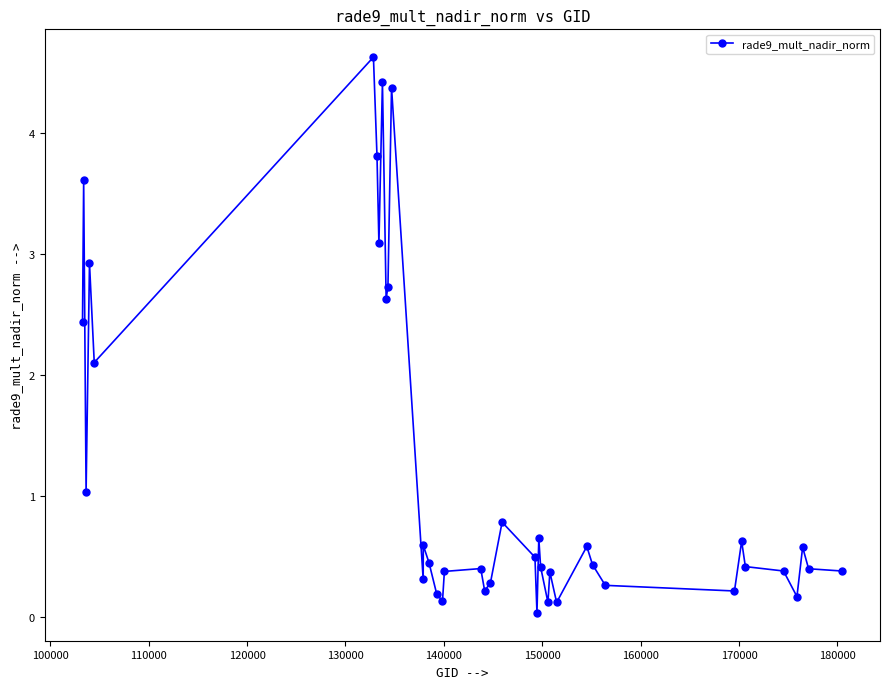

True or false: the data has more than 2 interior local peaks.

True